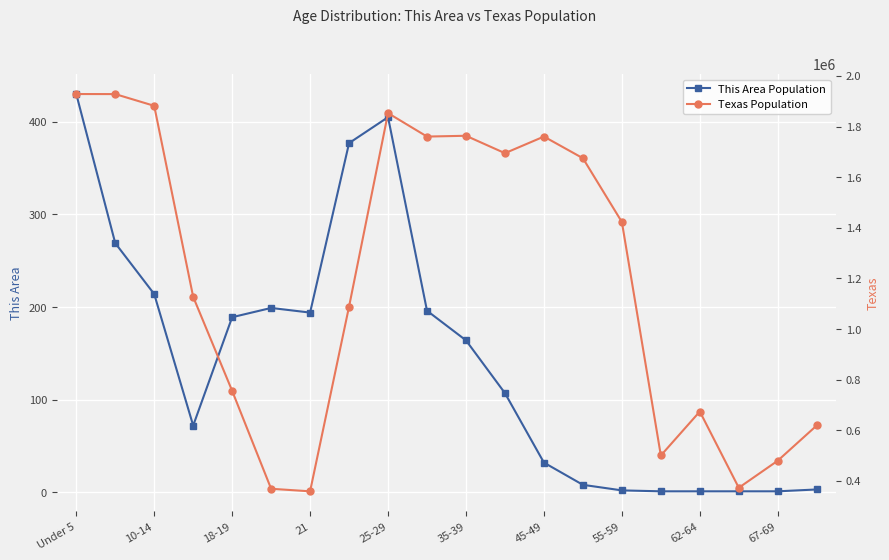

What is the difference between the This Area Population values at 18-19 and 45-49?

157